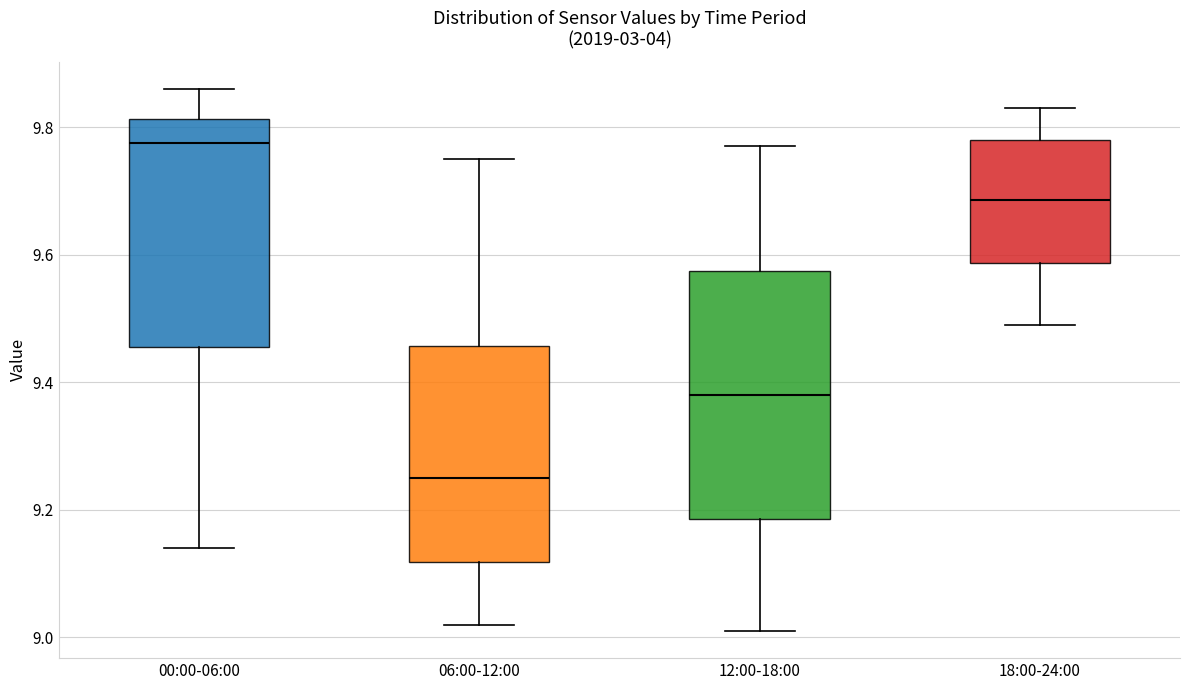

Which box's median line is the highest?

00:00-06:00